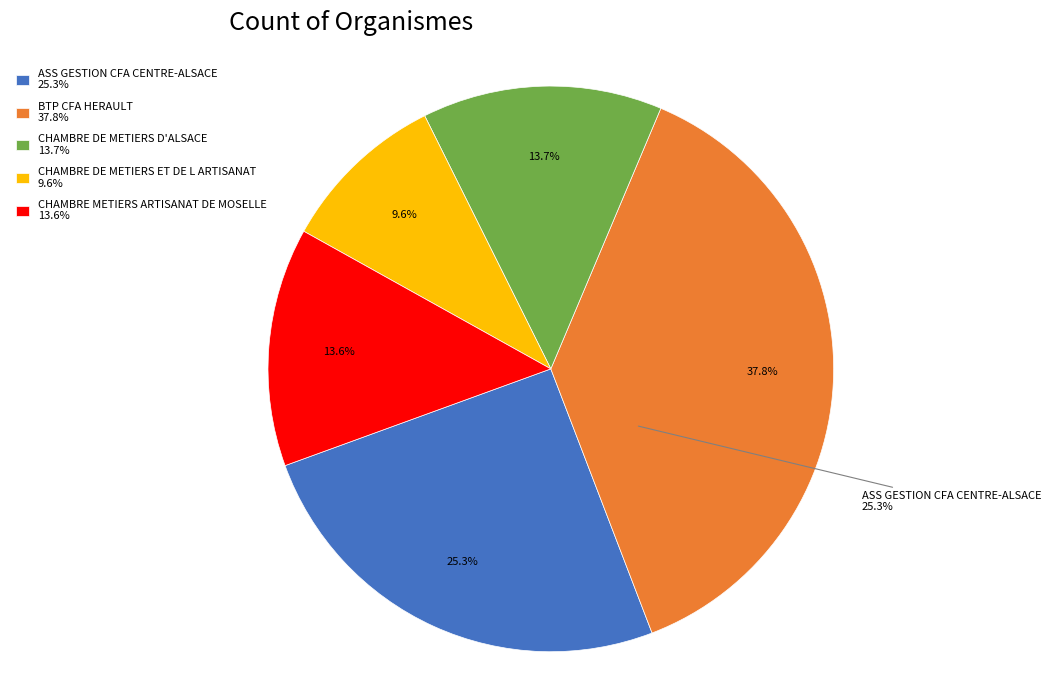

Is CHAMBRE DE METIERS D'ALSACE the majority of the pie?

No